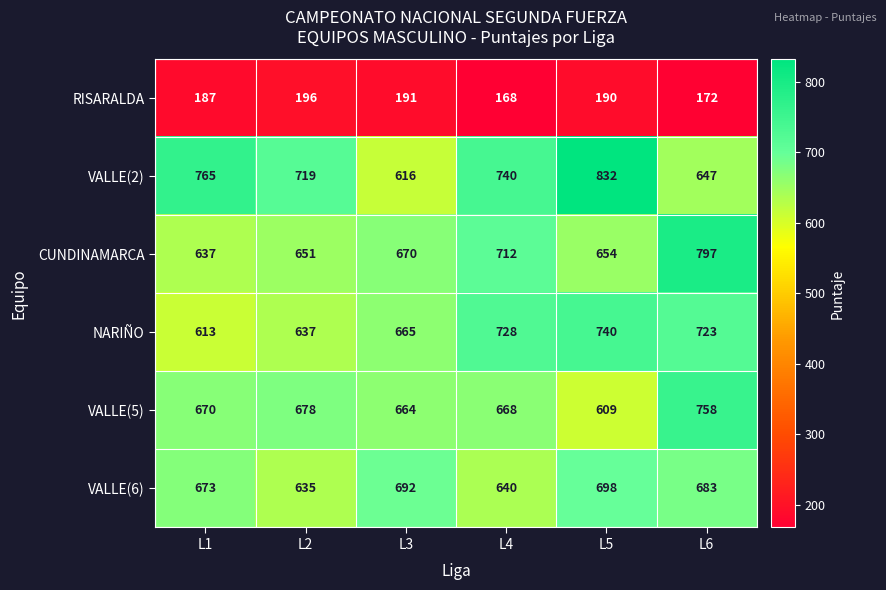

The CUNDINAMARCA series shows 712 at L4. True or false?

True